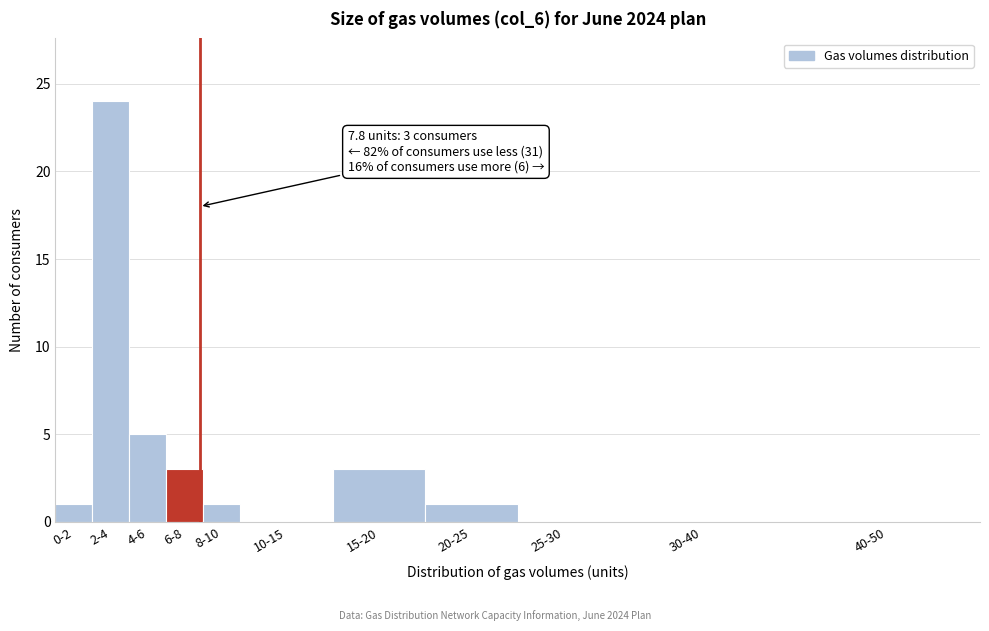

Reading left to right, what are all the values shown in this chart?

0-2=1	2-4=24	4-6=5	6-8=3	8-10=1	10-15=0	15-20=3	20-25=1	25-30=0	30-40=0	40-50=0